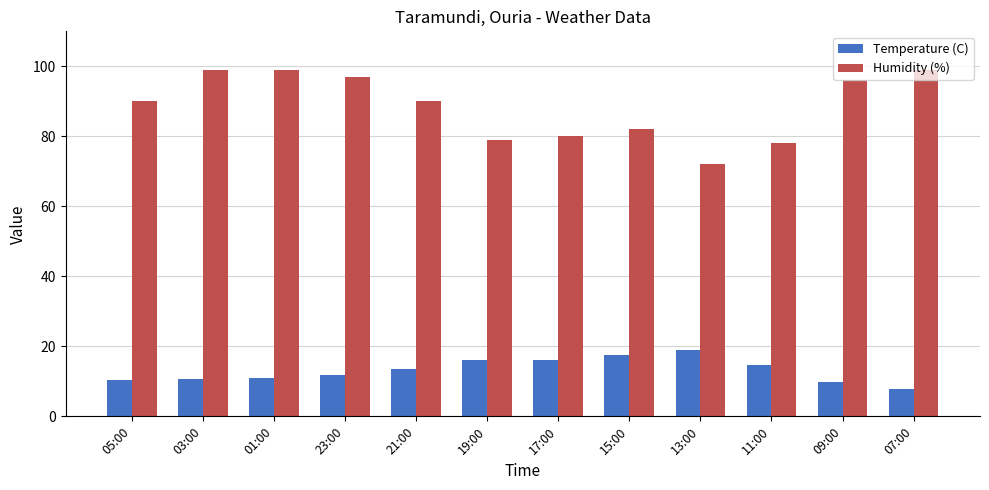

What is the minimum value for Temperature (C)?

7.9